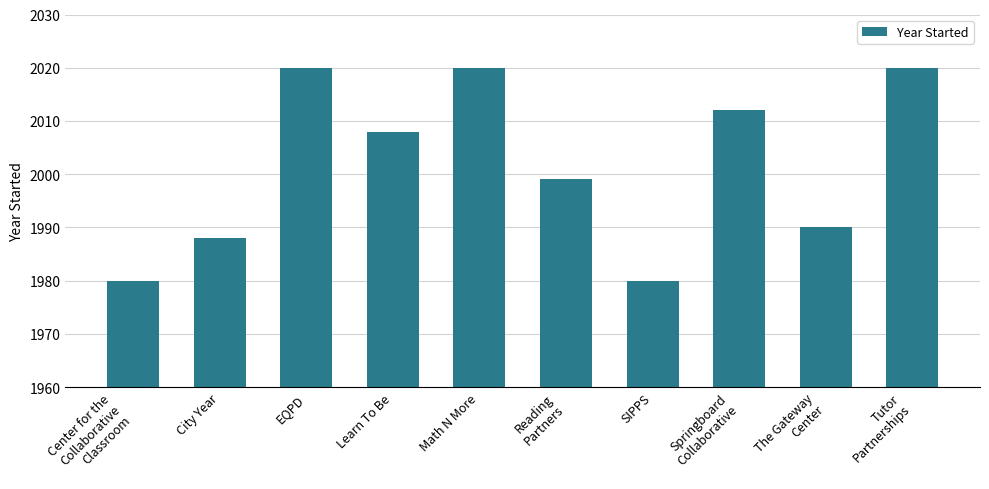

What is the smallest value displayed?

1980